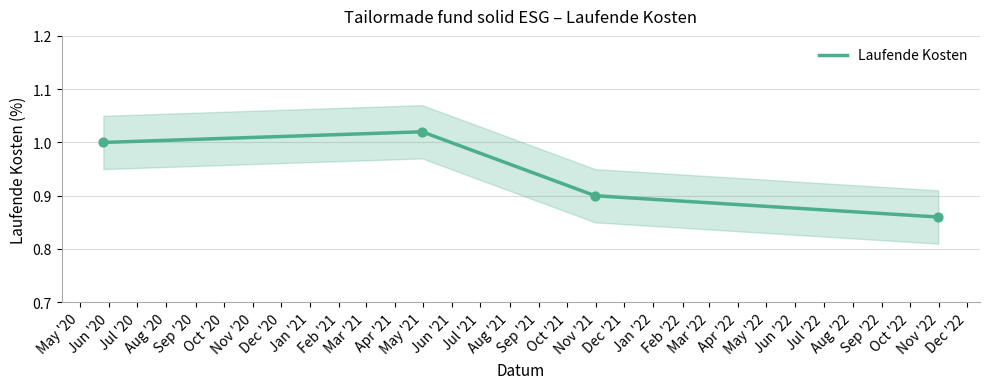

How many interior local peaks does the Laufende Kosten series have?

1